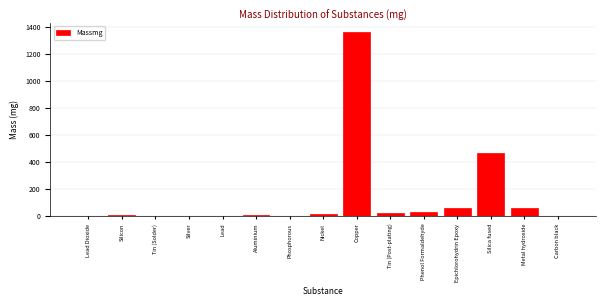

What is the sum of all values?

2030.6